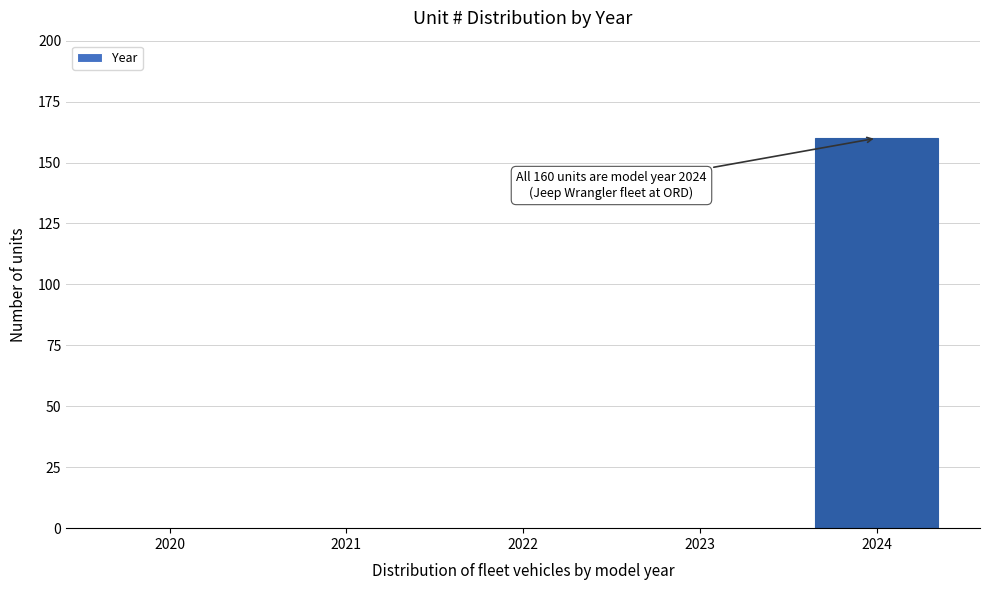

Reading left to right, list all the values displayed in this chart.

2020=0	2021=0	2022=0	2023=0	2024=160